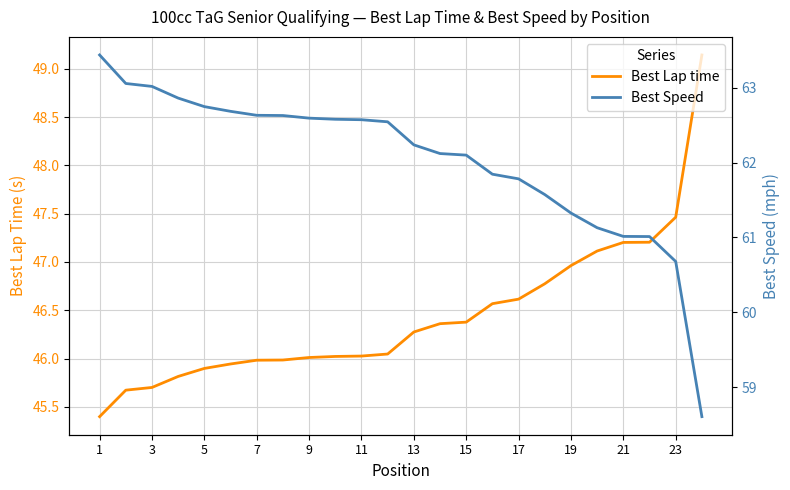

How many distinct data groups are displayed?

2